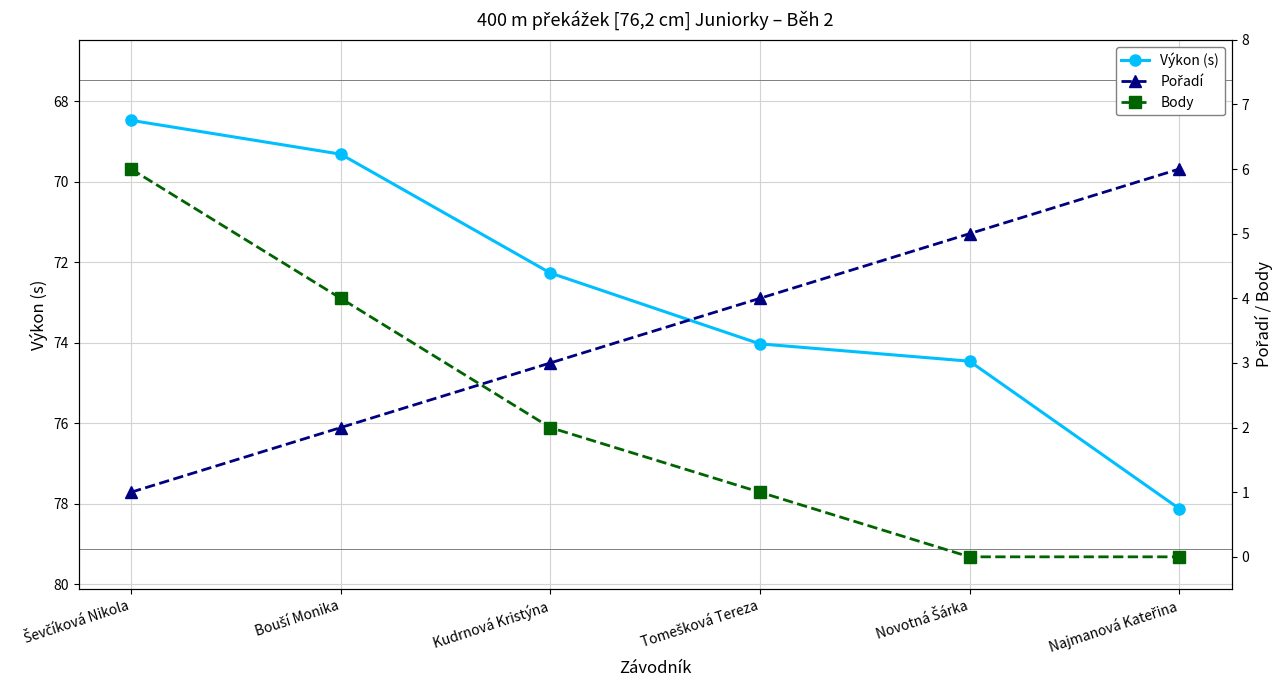

What is the sum of the Výkon (s) values at Novotná Šárka and Ševčíková Nikola?

142.9